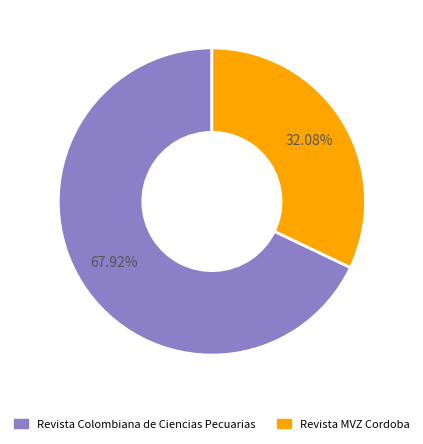

Is the sum of Revista Colombiana de Ciencias Pecuarias and Revista MVZ Cordoba greater than half?

Yes